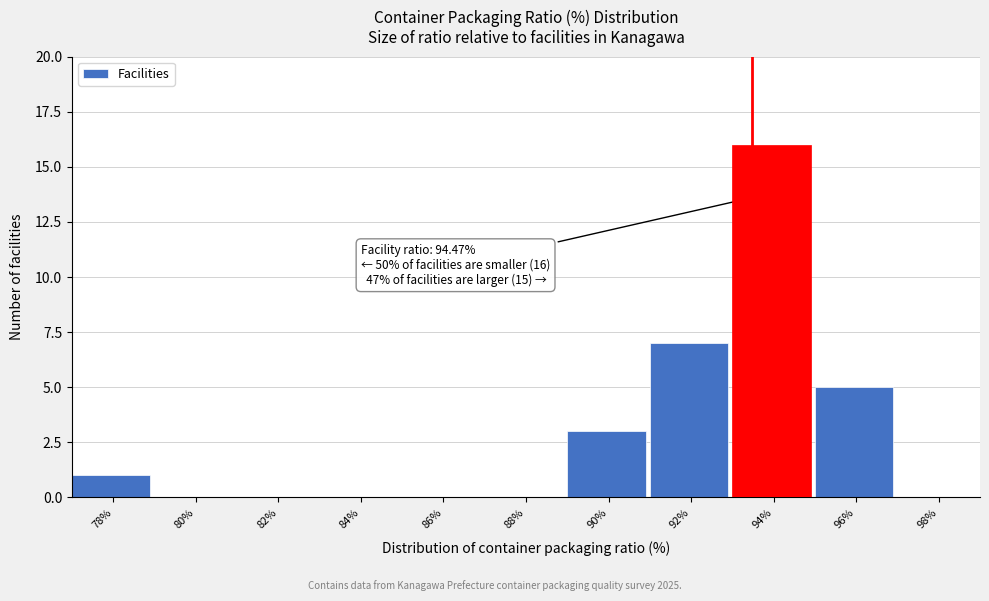

Reading left to right, list all the values displayed in this chart.

78%=1	80%=0	82%=0	84%=0	86%=0	88%=0	90%=3	92%=7	94%=16	96%=5	98%=0